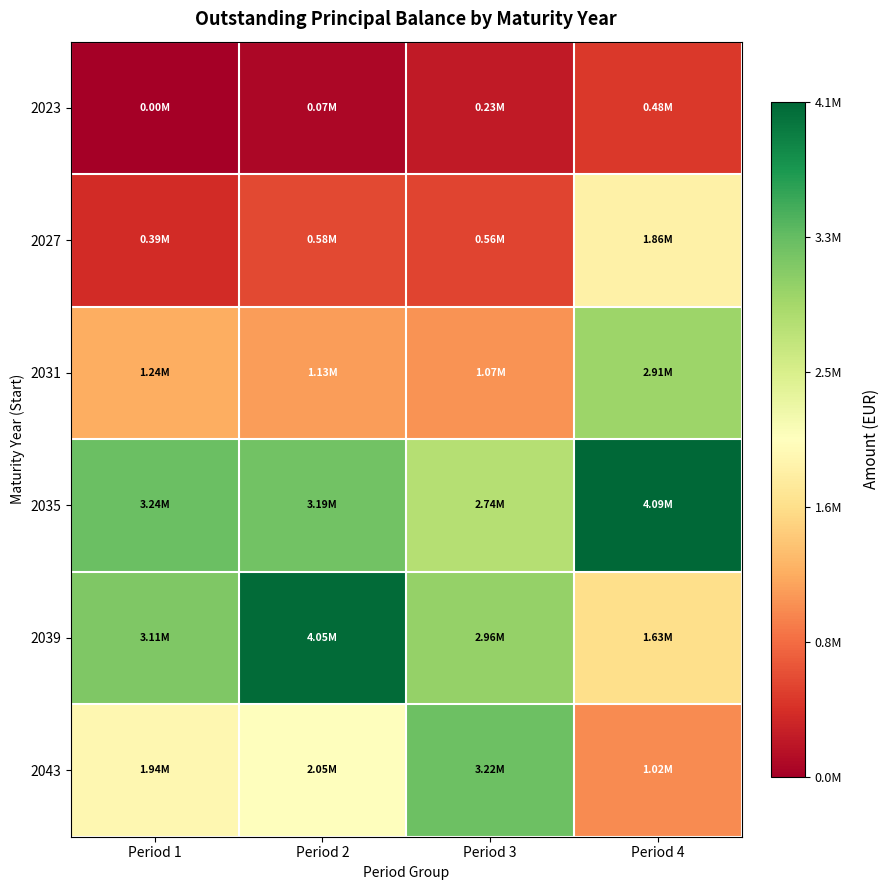

Reading left to right, what are all the values shown in this chart?

2023: Period 1=4301.9	Period 2=70700.4	Period 3=229450.2	Period 4=475383.5
2027: Period 1=385951.3	Period 2=580734.7	Period 3=561789.4	Period 4=1858282.8
2031: Period 1=1239131.8	Period 2=1126203.7	Period 3=1066149.8	Period 4=2912597.5
2035: Period 1=3242945.3	Period 2=3192804.6	Period 3=2740887.1	Period 4=4088742.4
2039: Period 1=3112702.0	Period 2=4045462.0	Period 3=2964988.1	Period 4=1634825.1
2043: Period 1=1938273.2	Period 2=2045986.8	Period 3=3220606.4	Period 4=1016039.0